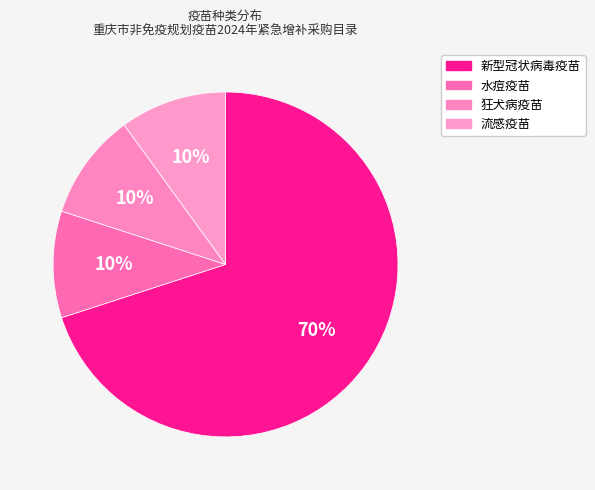

Is it true that 狂犬病疫苗 is 16% of the pie?

False